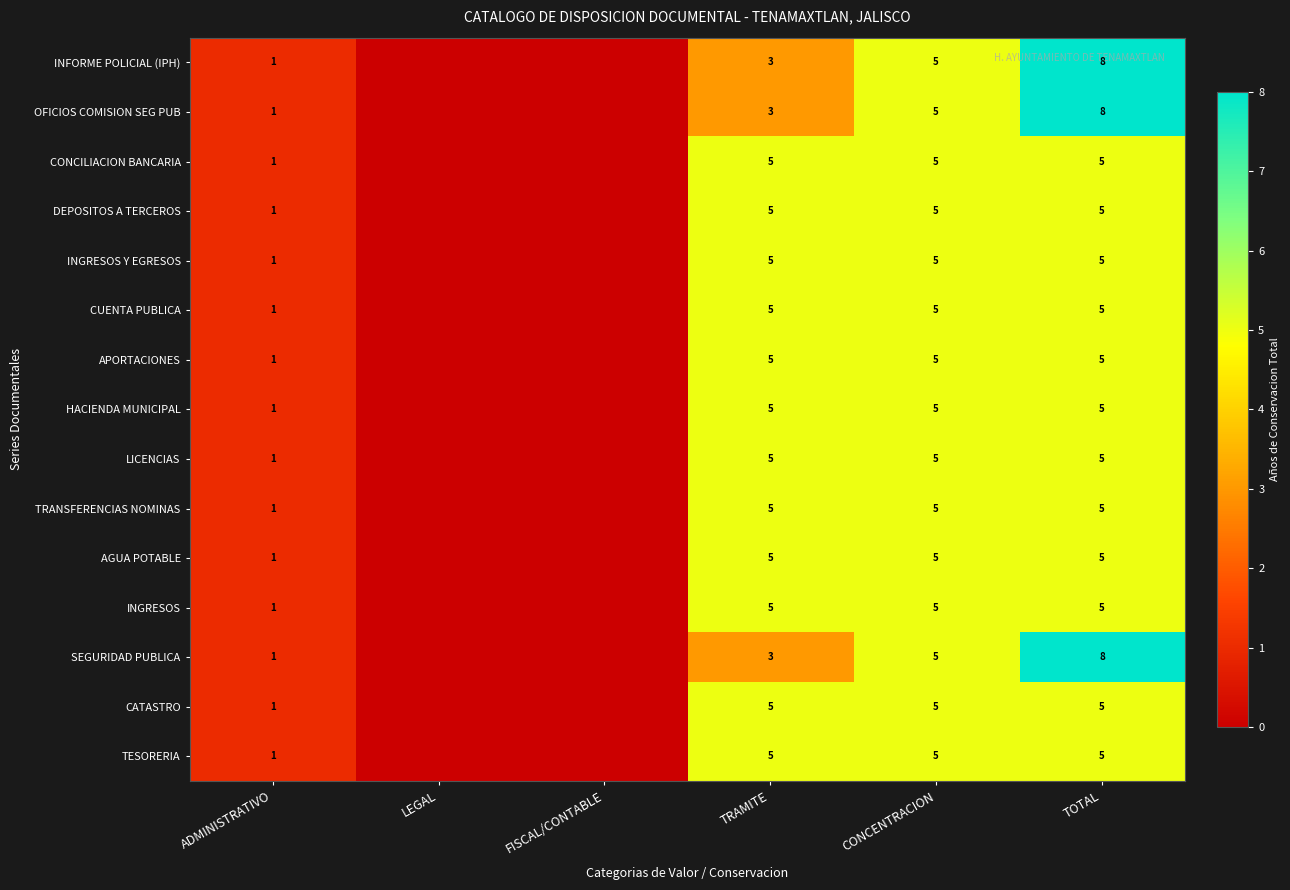

What is the sum of the INFORME POLICIAL (IPH) values at CONCENTRACION and ADMINISTRATIVO?

6